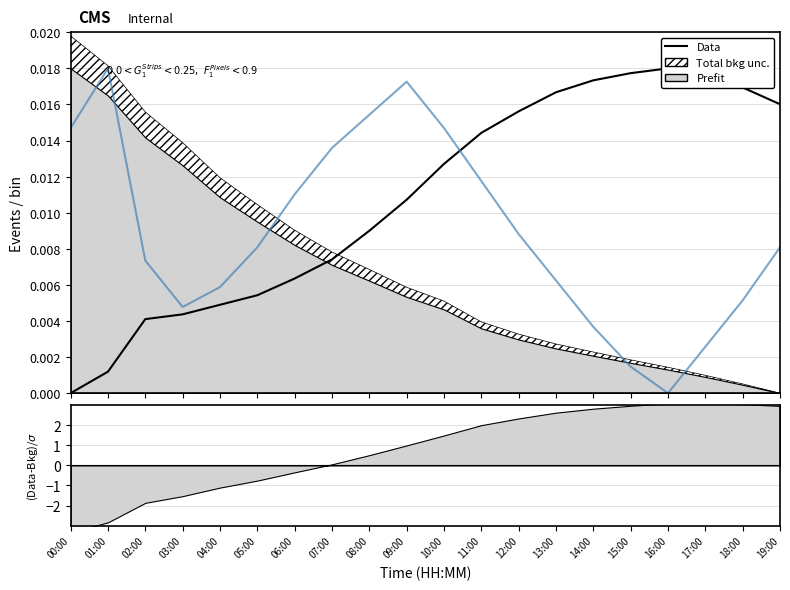

Is it true that temperature equals 0.0 at 08:00?

True